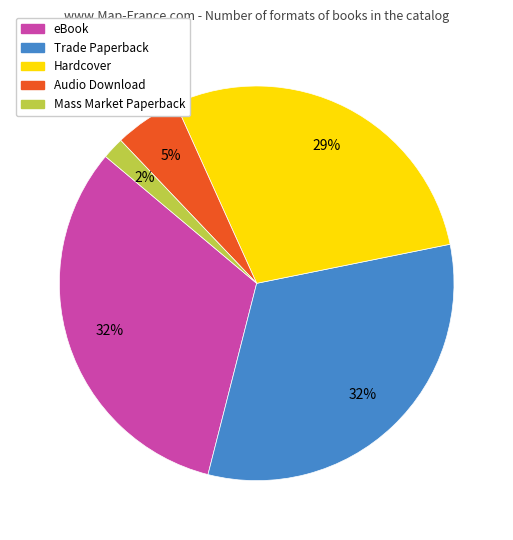

What is the smallest slice in the pie chart?

Mass Market Paperback